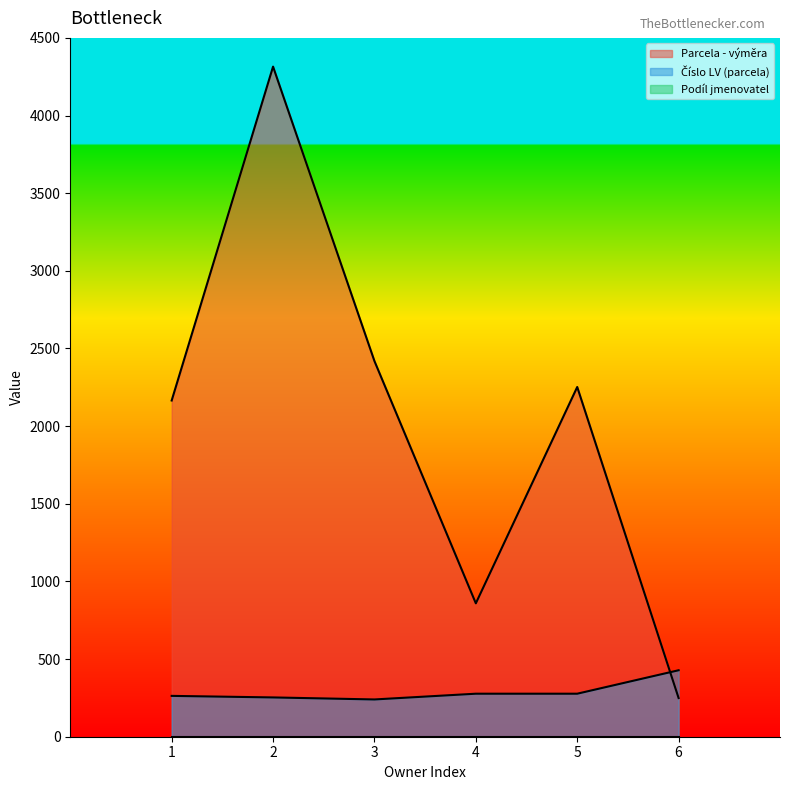

How many lines are shown in the chart?

3